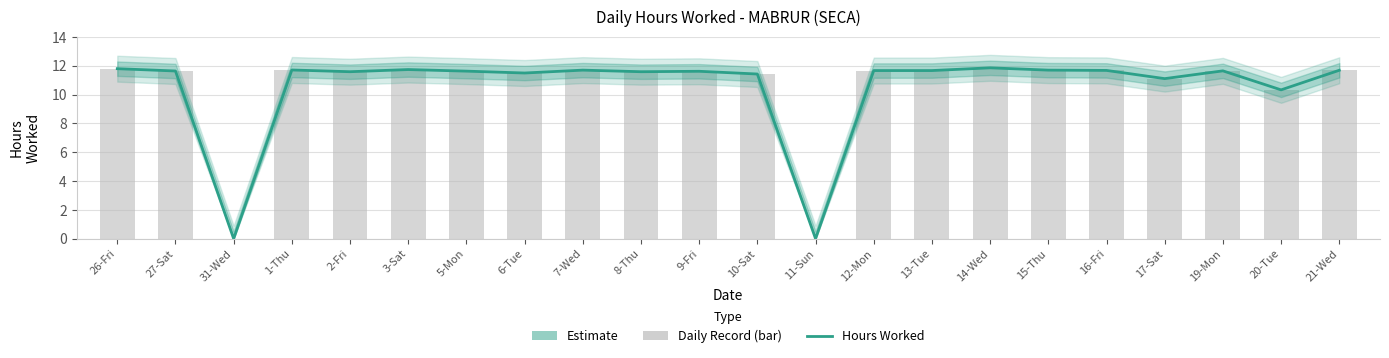

What is the label of the 8th bar from the left?

6-Tue